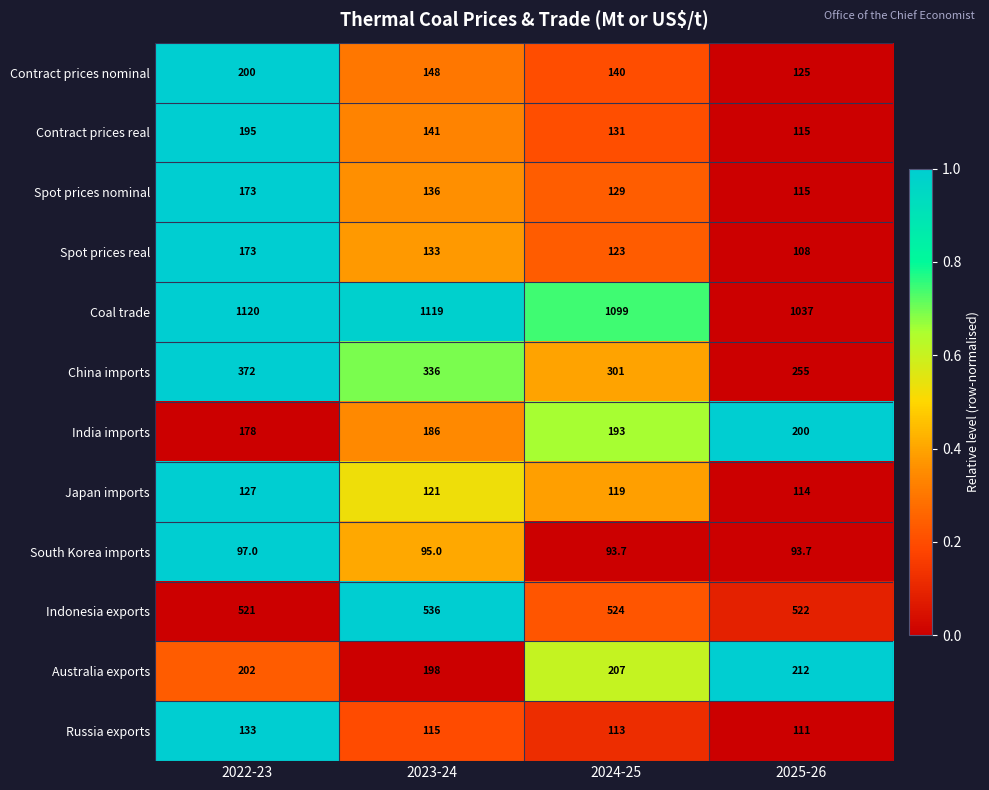

Which series has the largest total across all categories?

Coal trade